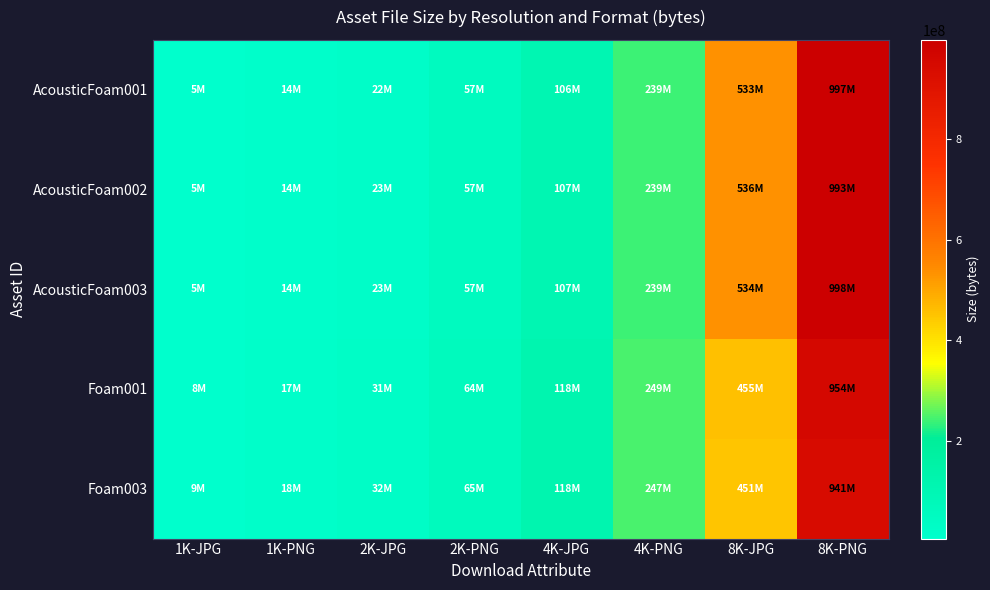

How many data points does each series have?

8